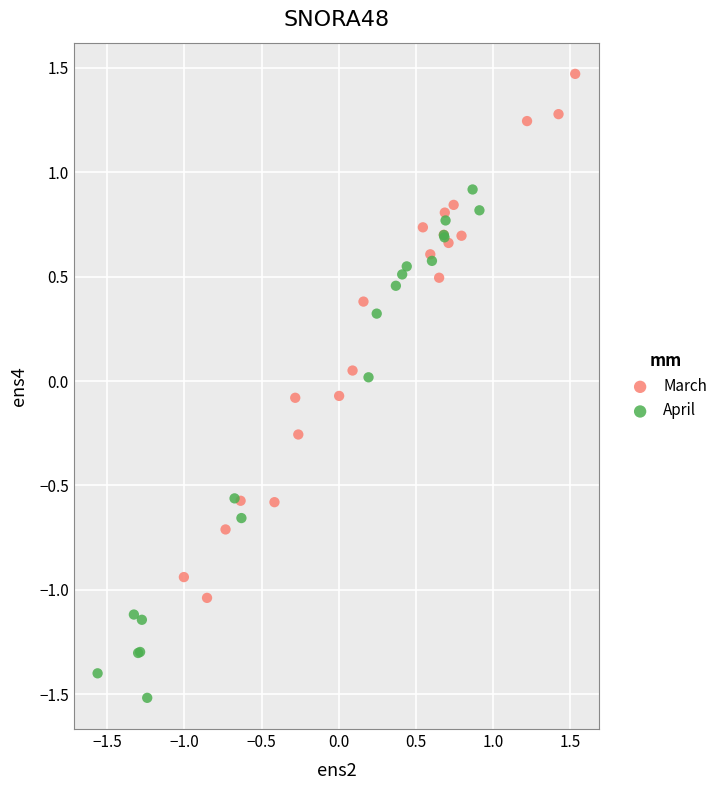

Which series reaches the minimum Y coordinate?

April